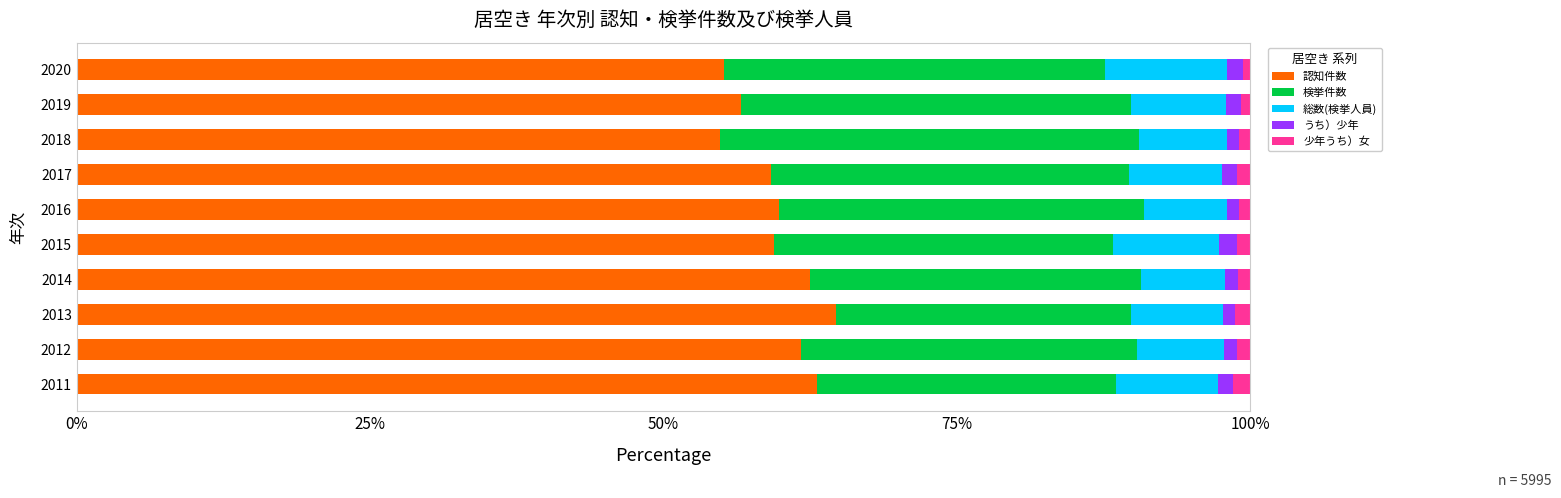

What is the average value of the 認知件数 series?

59.7